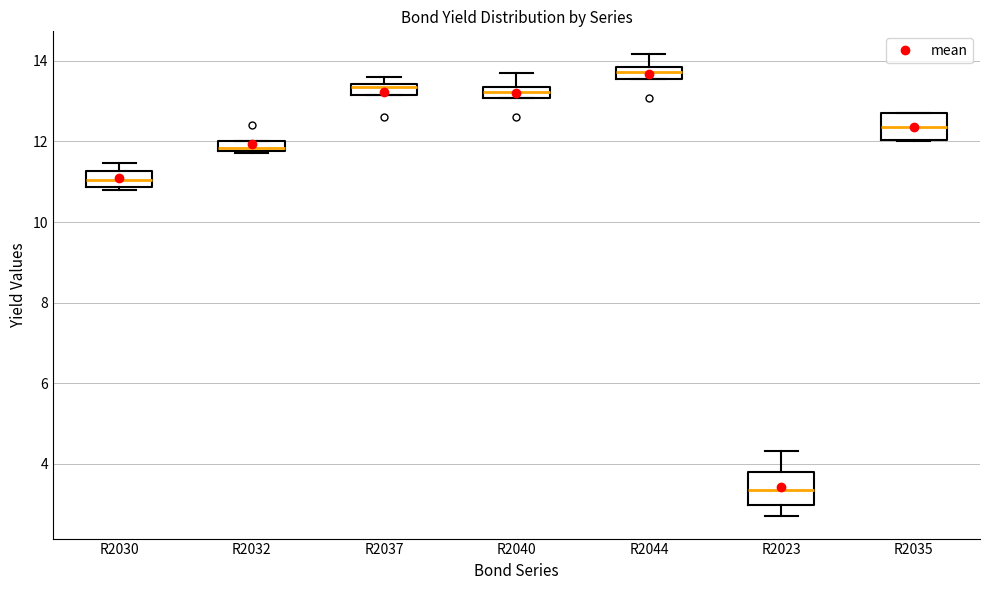

Where is the lower edge of the box for R2035 on the y-axis? The values are not printed on the chart, so give them approximately, as read against the axis.

12.0